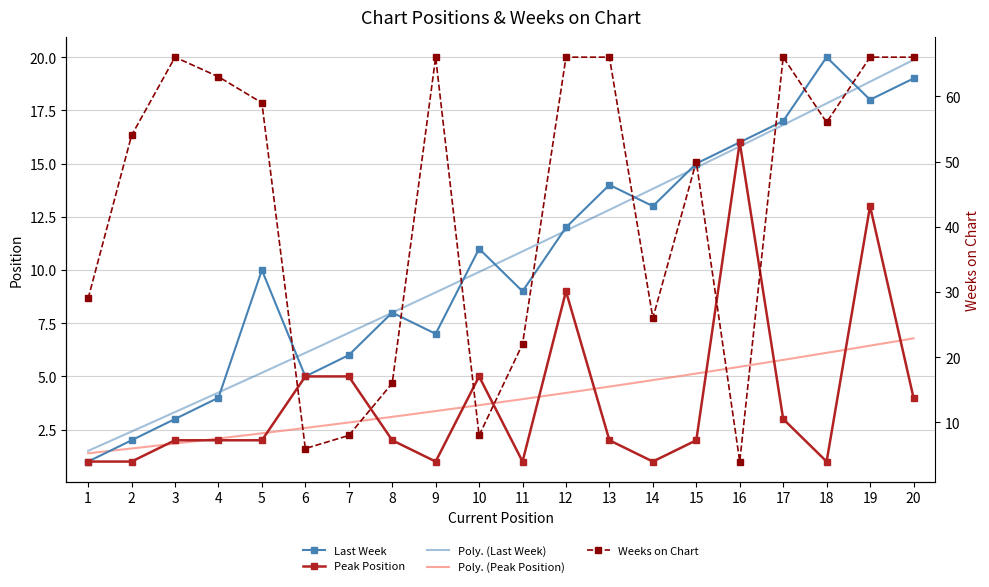

What is the total value across all series at 5?

71